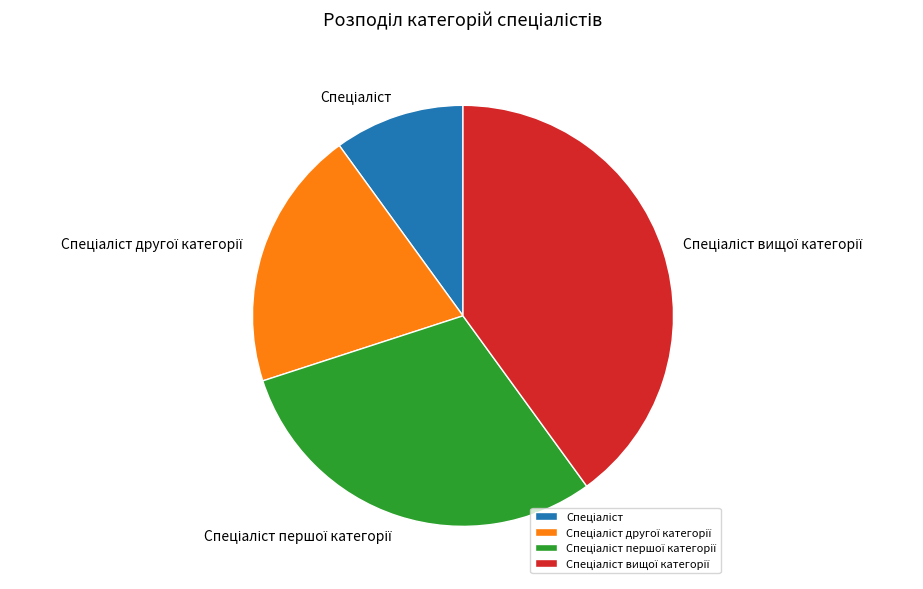

Is there a majority slice in this chart?

No